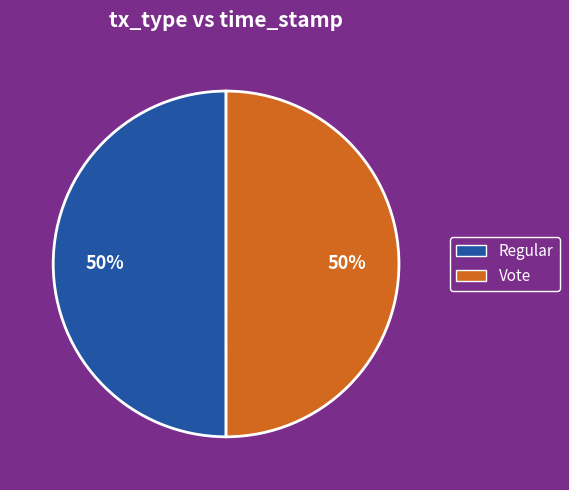

Do Regular and Vote together represent more than half of the pie?

Yes